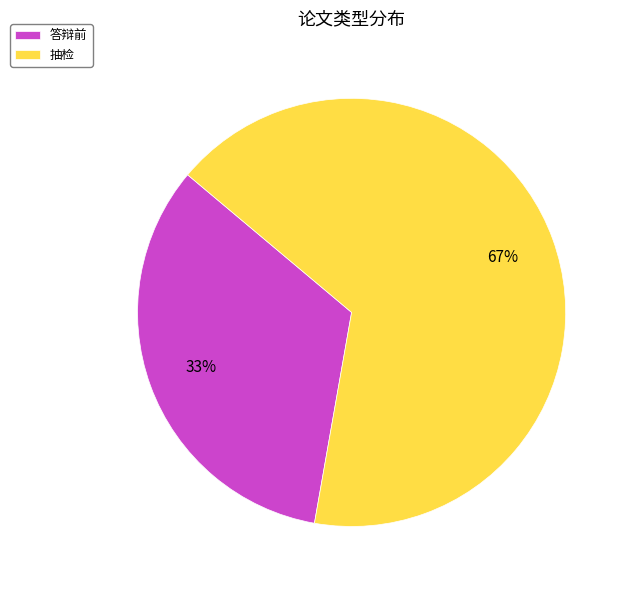

Between 抽检 and 答辩前, which is larger?

抽检